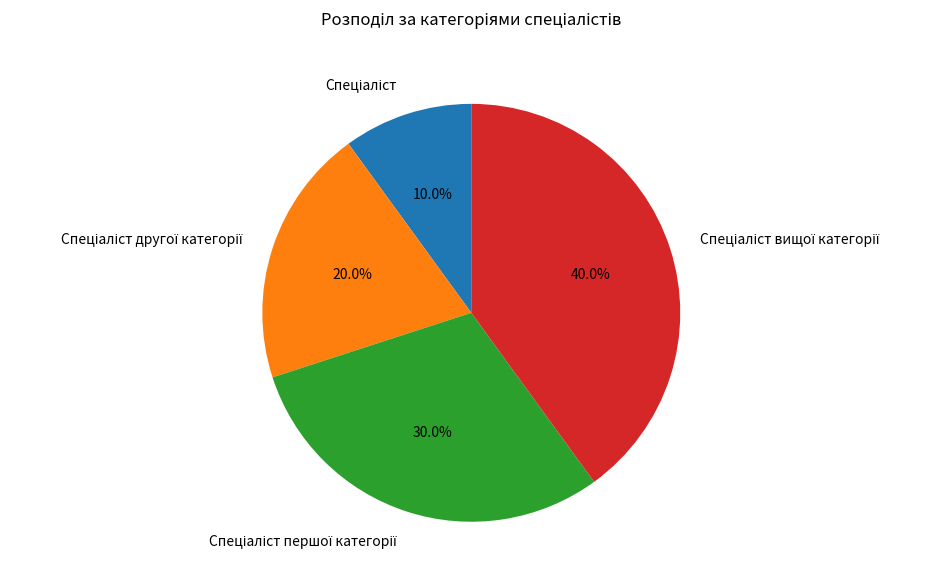

To the nearest percent, what is the average slice percentage?

25%